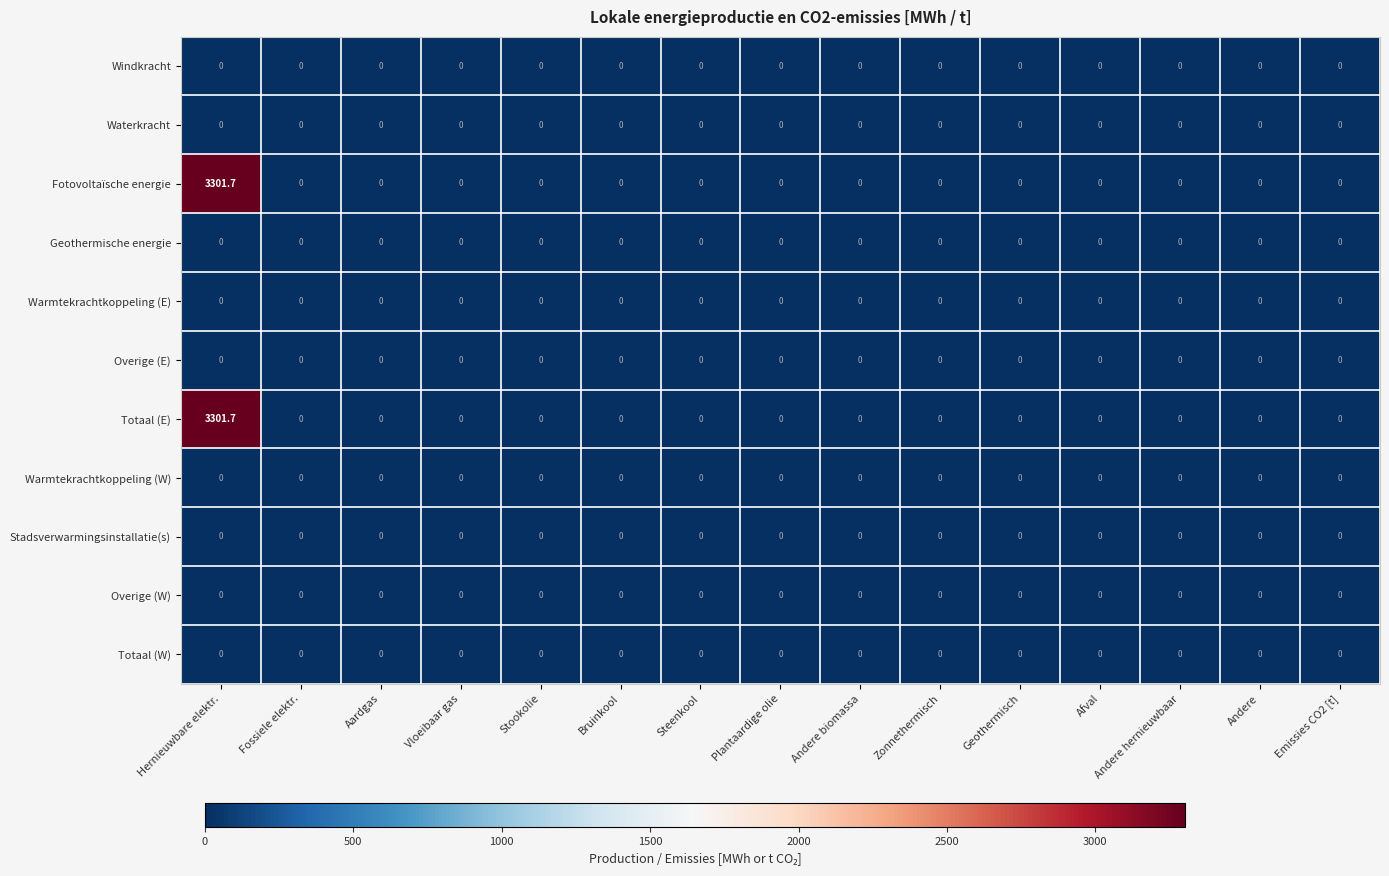

At which category is the sum across all series the highest?

Hernieuwbare elektr.